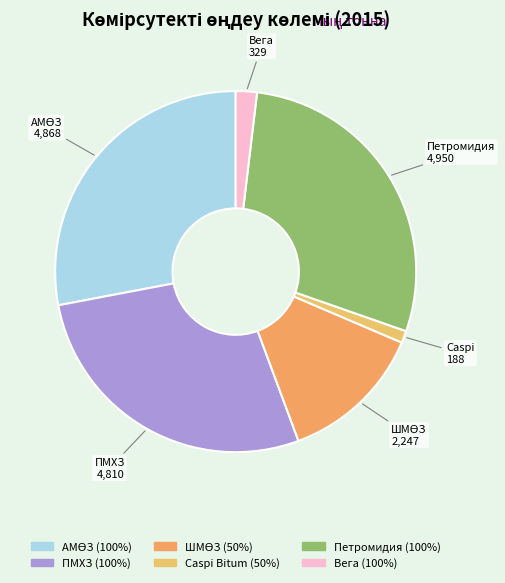

How many slices are in this pie chart?

6